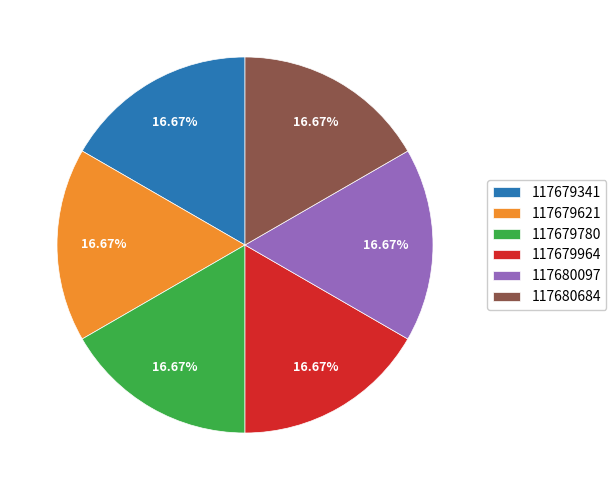

Approximately how many times larger is the value at 117680684 compared to 117679964?

1.0